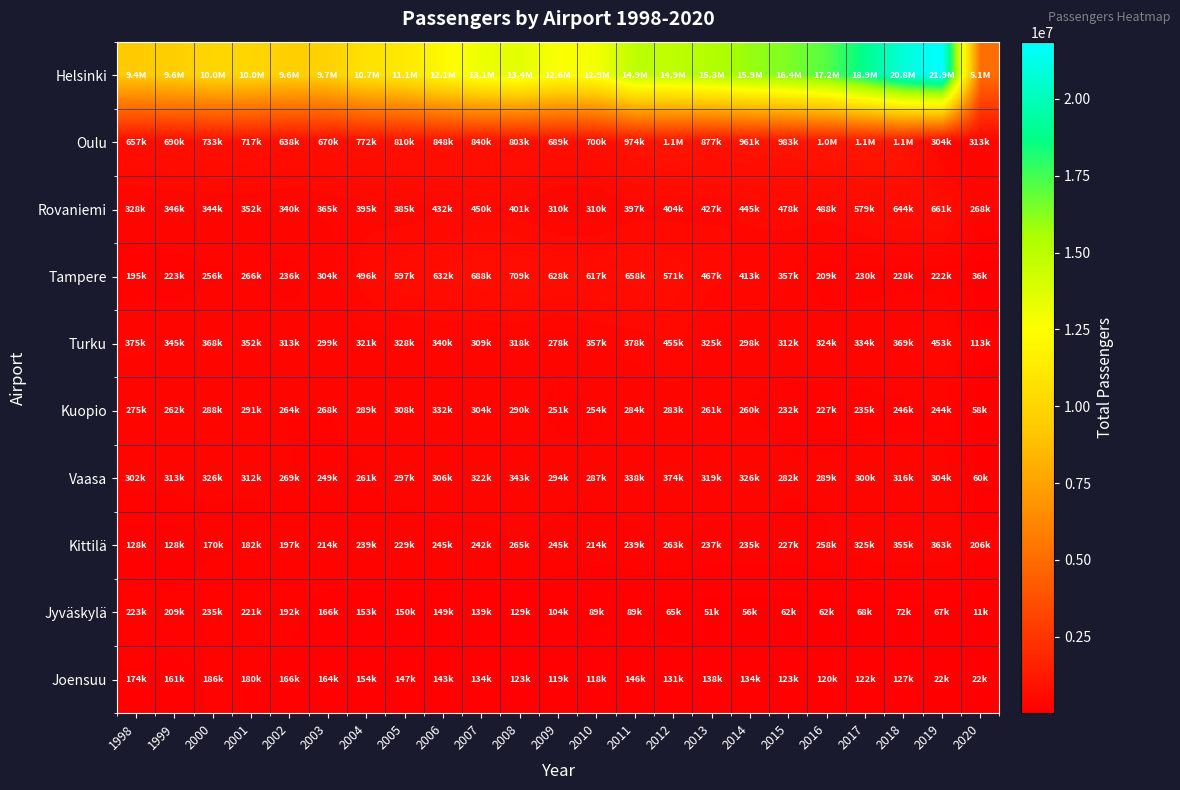

Reading left to right, transcribe all the data shown in this chart.

Helsinki: 1998=9355180	1999=9566688	2000=10009954	2001=10030918	2002=9609887	2003=9710920	2004=10729946	2005=11133195	2006=12147781	2007=13141622	2008=13444440	2009=12611187	2010=12872622	2011=14866071	2012=14858089	2013=15278994	2014=15948838	2015=16422266	2016=17184427	2017=18892386	2018=20848749	2019=21861082	2020=5053134
Oulu: 1998=657336	1999=689602	2000=732848	2001=717244	2002=637702	2003=669882	2004=772331	2005=810454	2006=847946	2007=840158	2008=802791	2009=688860	2010=700078	2011=973924	2012=1078533	2013=877080	2014=960547	2015=982723	2016=1027495	2017=1096917	2018=1057355	2019=303911	2020=312892
Rovaniemi: 1998=327652	1999=346426	2000=344133	2001=352044	2002=340104	2003=364898	2004=394550	2005=384522	2006=432282	2007=449936	2008=400567	2009=309605	2010=309708	2011=396825	2012=403892	2013=427367	2014=444561	2015=478347	2016=487857	2017=579470	2018=644144	2019=661124	2020=268122
Tampere: 1998=194719	1999=223029	2000=256378	2001=266050	2002=236272	2003=304025	2004=495892	2005=597102	2006=632010	2007=687711	2008=709356	2009=628105	2010=617397	2011=657630	2012=570739	2013=466671	2014=412609	2015=357082	2016=208930	2017=230024	2018=228096	2019=222390	2020=35950
Turku: 1998=374768	1999=345018	2000=368022	2001=352131	2002=313090	2003=298545	2004=321134	2005=328194	2006=339920	2007=308782	2008=318097	2009=278111	2010=357263	2011=377554	2012=454948	2013=324667	2014=297858	2015=312105	2016=324077	2017=333574	2018=369432	2019=452927	2020=112585
Kuopio: 1998=274852	1999=262439	2000=288077	2001=291361	2002=263783	2003=267760	2004=288963	2005=307739	2006=332202	2007=304204	2008=290190	2009=250564	2010=253612	2011=284405	2012=282900	2013=261151	2014=260364	2015=232326	2016=227194	2017=235411	2018=245682	2019=243529	2020=57599
Vaasa: 1998=301857	1999=313251	2000=326374	2001=312060	2002=269117	2003=248924	2004=261316	2005=297264	2006=306151	2007=321928	2008=343395	2009=294457	2010=286767	2011=338499	2012=374139	2013=319315	2014=325886	2015=282437	2016=288520	2017=300118	2018=315900	2019=303911	2020=59712
Kittilä: 1998=127898	1999=127936	2000=170082	2001=181538	2002=197491	2003=213782	2004=238963	2005=228521	2006=245084	2007=241966	2008=265395	2009=245313	2010=214376	2011=238538	2012=263386	2013=237222	2014=234733	2015=226819	2016=257537	2017=325053	2018=354561	2019=363161	2020=206251
Jyväskylä: 1998=222908	1999=209200	2000=235229	2001=221299	2002=192019	2003=165966	2004=152752	2005=149998	2006=149319	2007=138941	2008=128561	2009=104189	2010=88608	2011=88850	2012=65220	2013=50570	2014=55706	2015=61844	2016=62448	2017=67966	2018=72083	2019=66572	2020=10590
Joensuu: 1998=174254	1999=161486	2000=185943	2001=179730	2002=166017	2003=163835	2004=153889	2005=146639	2006=143272	2007=134272	2008=122741	2009=118761	2010=117731	2011=146197	2012=131291	2013=138219	2014=133726	2015=122543	2016=119714	2017=121554	2018=126613	2019=21939	2020=21939